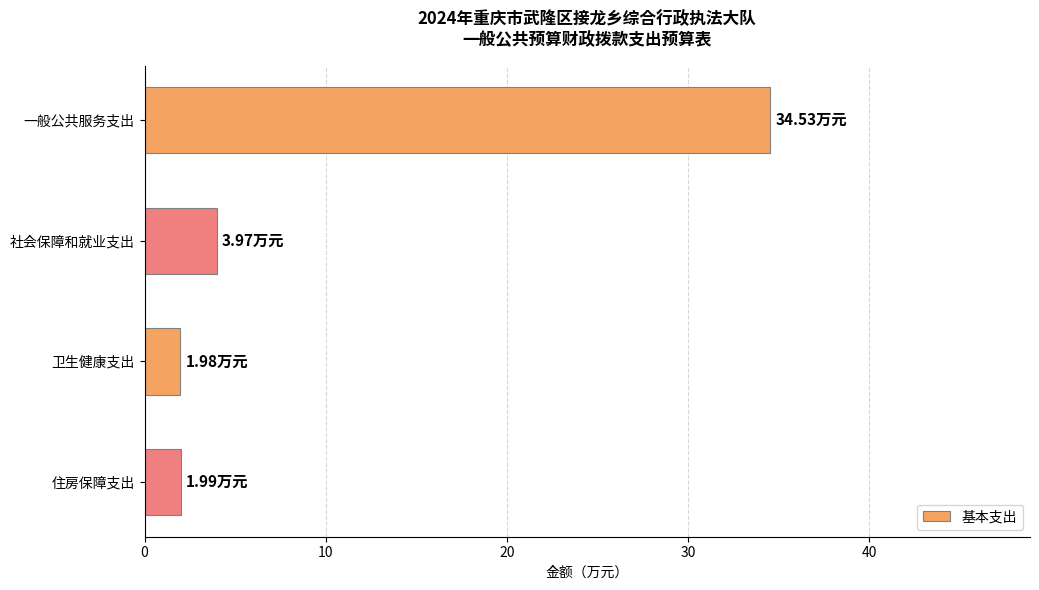

What is the label of the 2nd bar from the top?

社会保障和就业支出